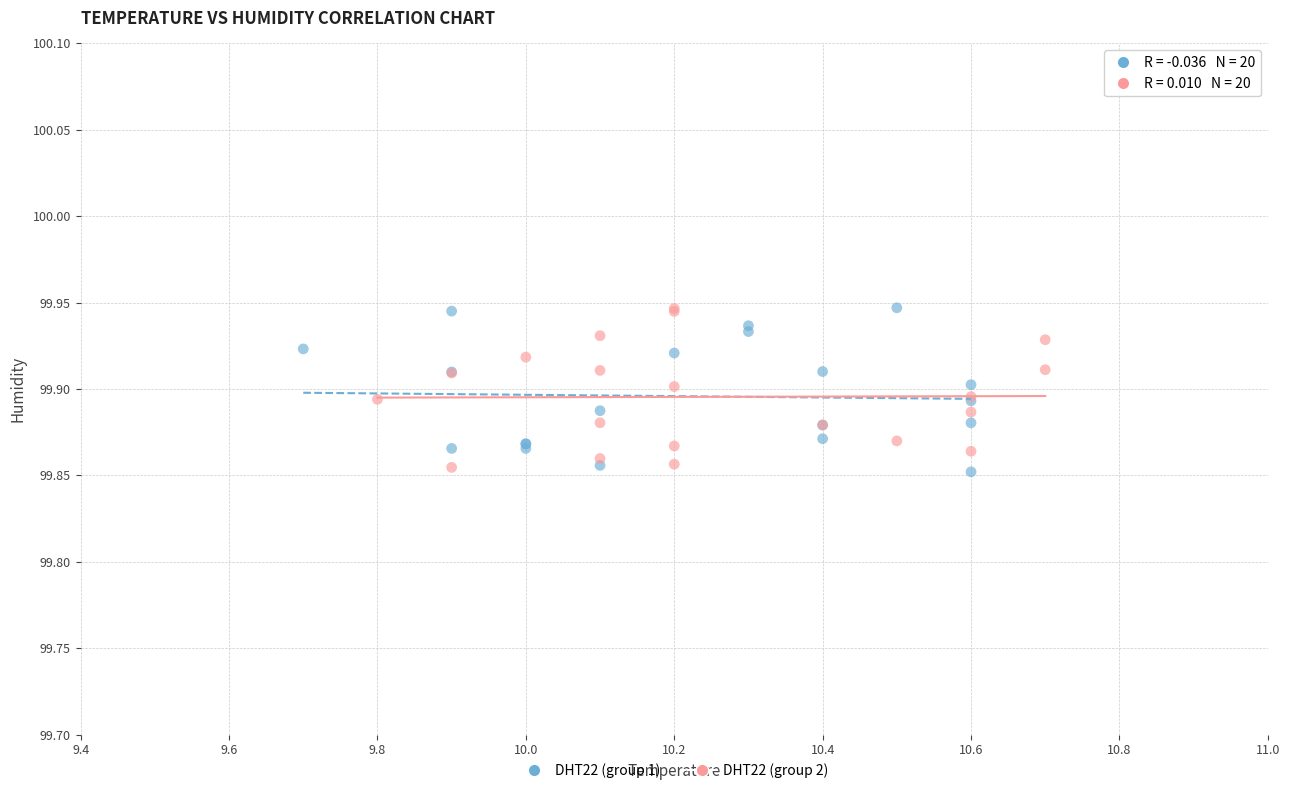

What are all the series names shown in the legend?

DHT22 (group 1), DHT22 (group 2)